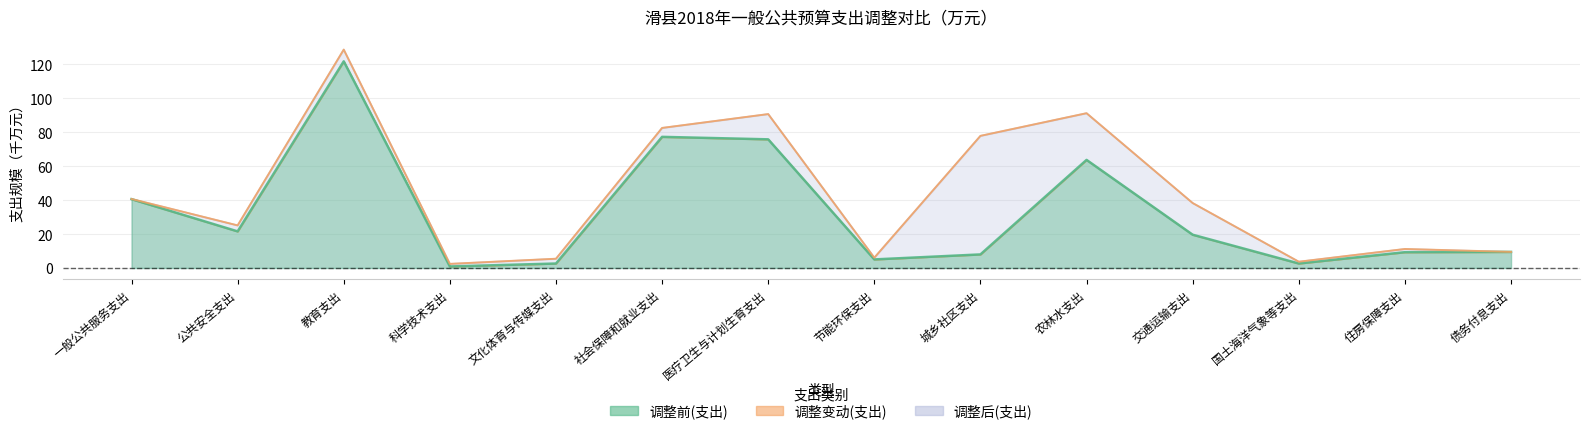

Where is the first local minimum for 调整后(支出)?

公共安全支出